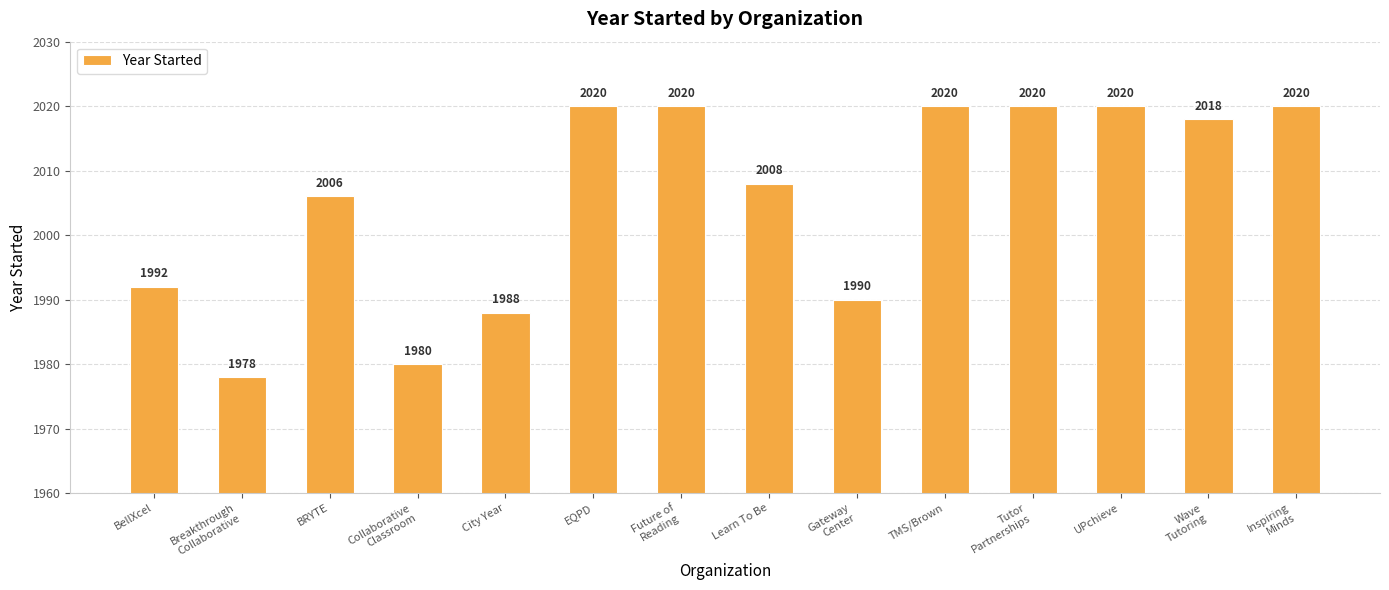

What is the approximate value at Learn To Be?

2008